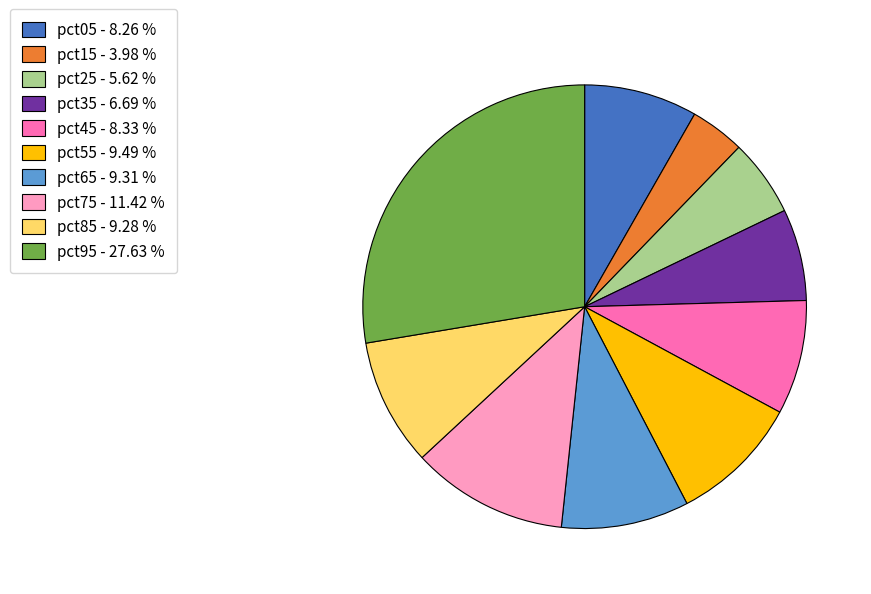

Combined, do pct55 - 9.49 % and pct65 - 9.31 % account for over 50%?

No